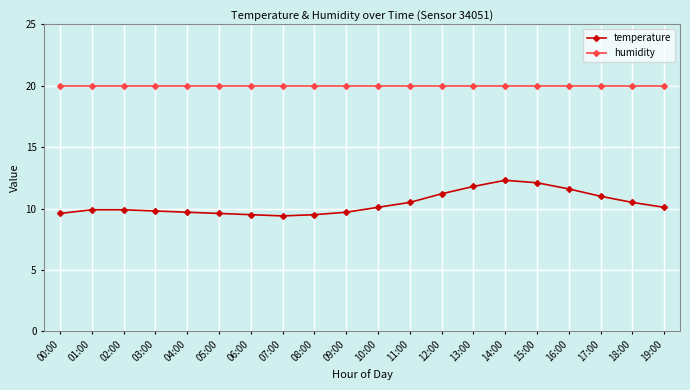

True or false: temperature and humidity intersect in this chart.

False